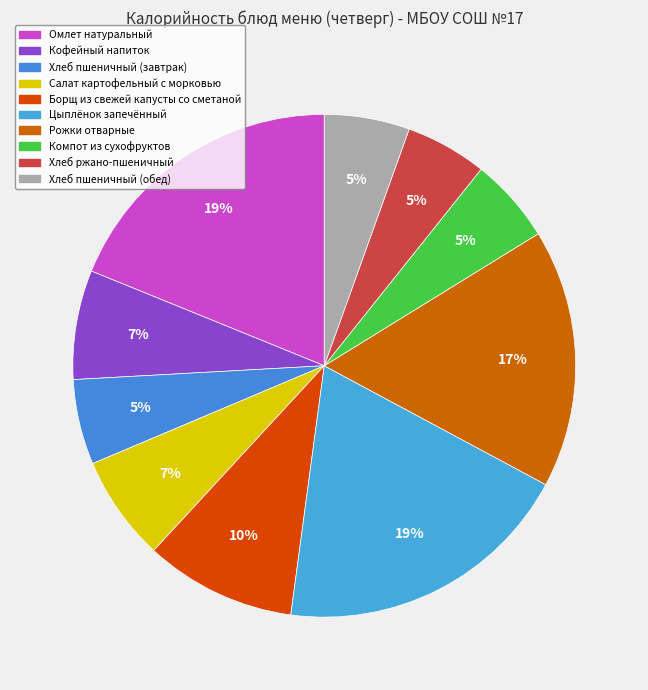

How many segments does this pie chart have?

10